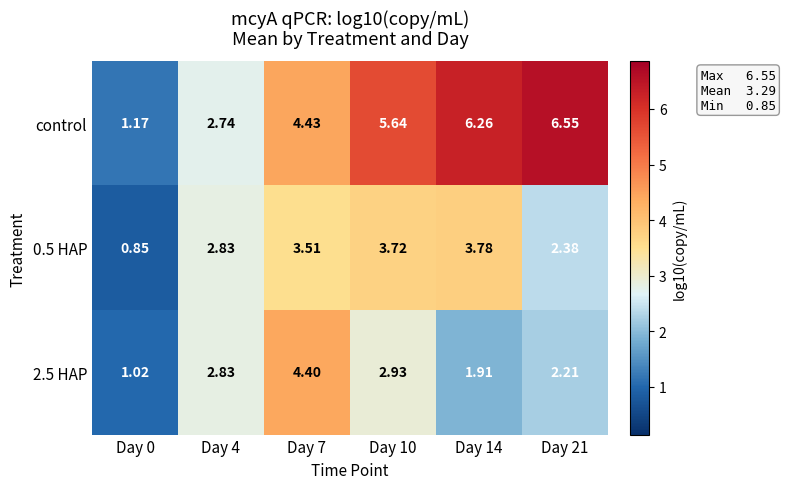

Which series has the largest total across all categories?

control